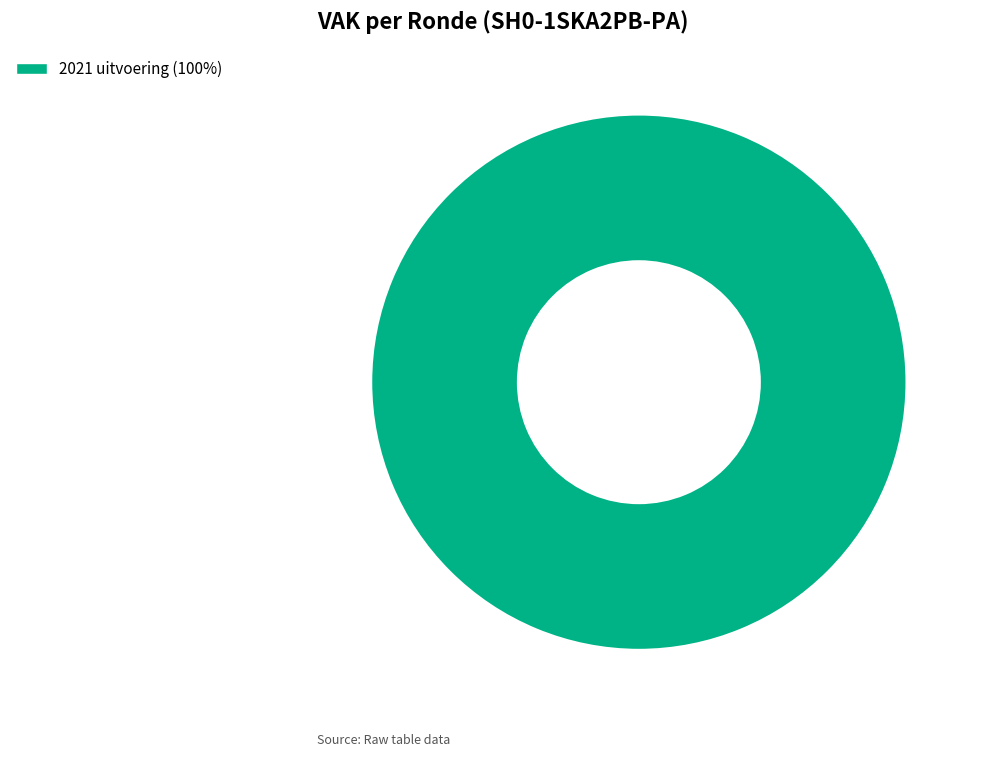

True or false: 2021 uitvoering (100%) accounts for 100% of the total.

True